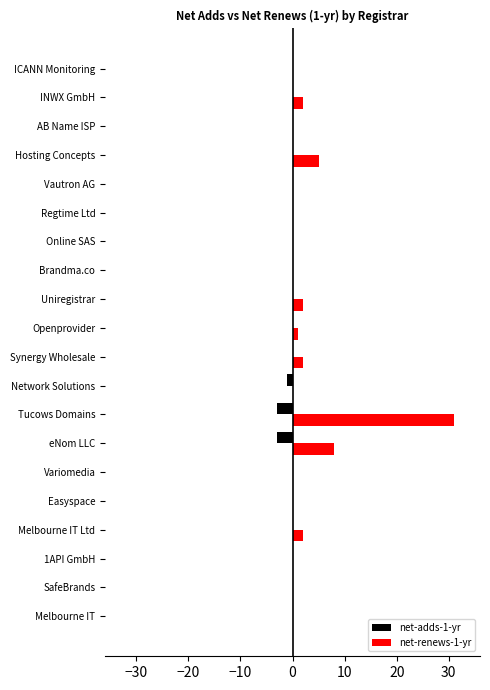

How many series are shown in this chart?

2